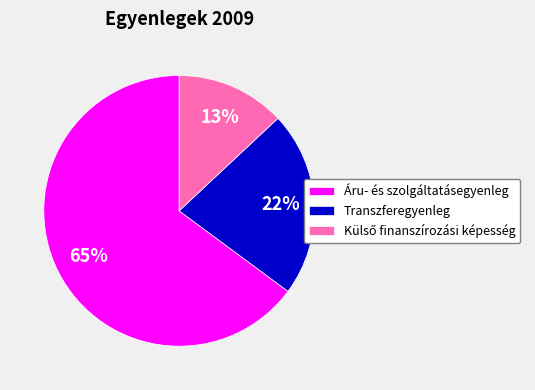

To the nearest percent, what portion does Áru- és szolgáltatásegyenleg represent?

65%